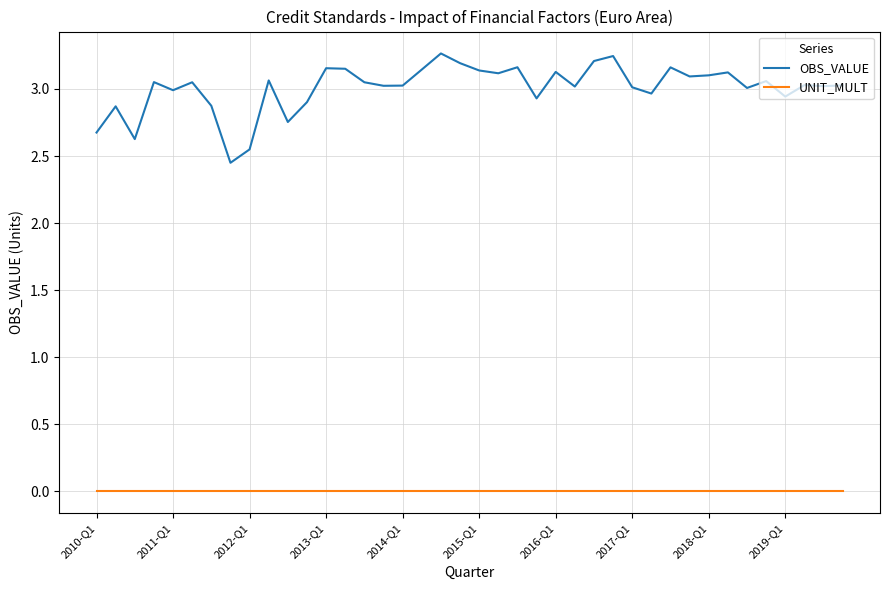

True or false: OBS_VALUE and UNIT_MULT intersect in this chart.

False